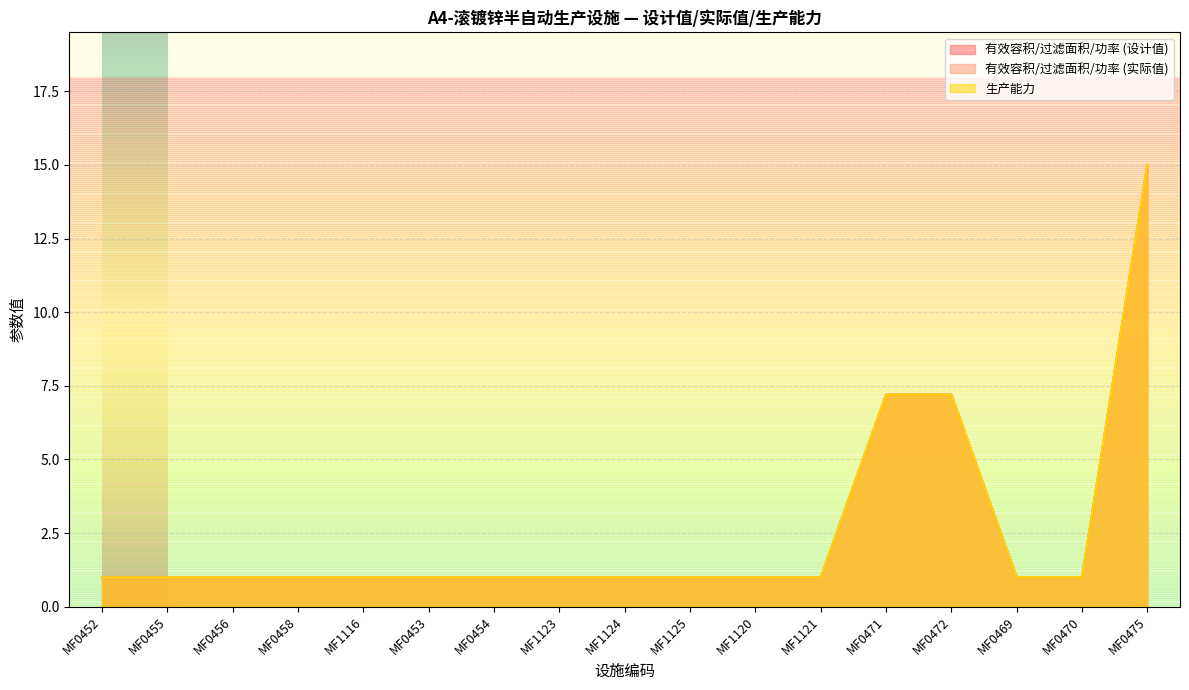

The 生产能力 series shows 1.0 at MF1121. True or false?

True